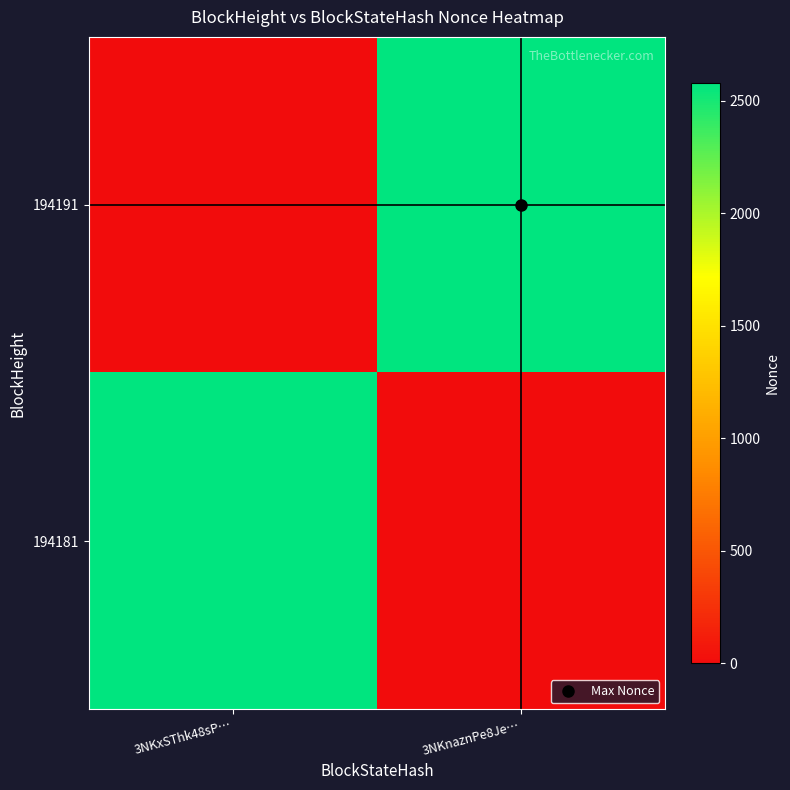

Reading right to left, transcribe all the data shown in this chart.

194191: 3NKnaznPe8Je…=2580	3NKxSThk48sP…=0
194181: 3NKnaznPe8Je…=0	3NKxSThk48sP…=2580